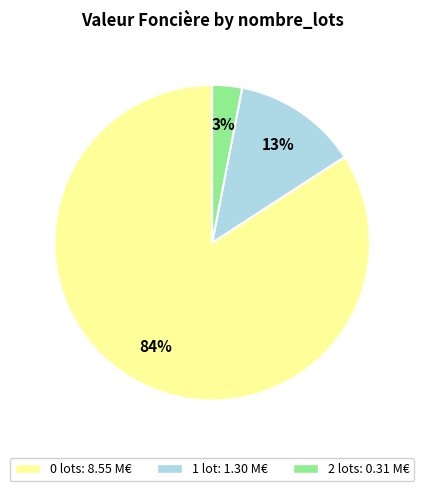

To the nearest percent, what is the average slice percentage?

33%